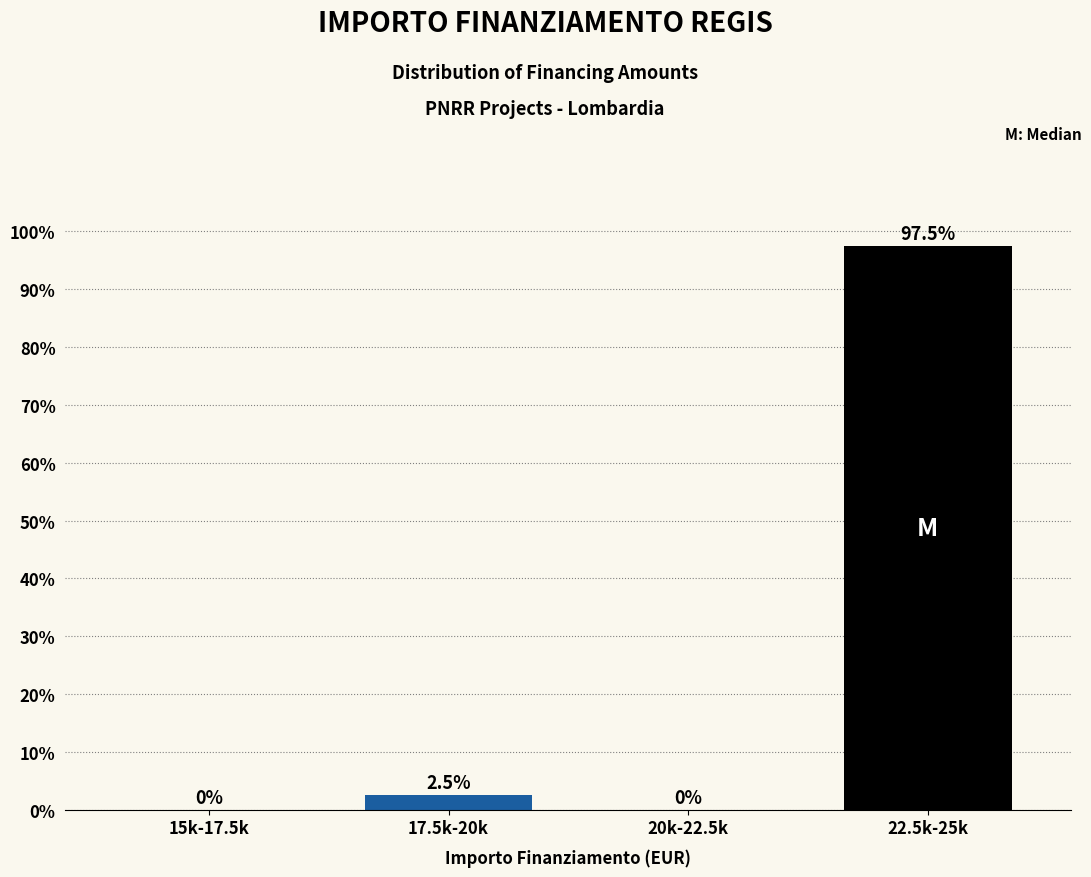

Reading left to right, transcribe all the data shown in this chart.

15k-17.5k=0.0	17.5k-20k=2.5	20k-22.5k=0.0	22.5k-25k=97.5